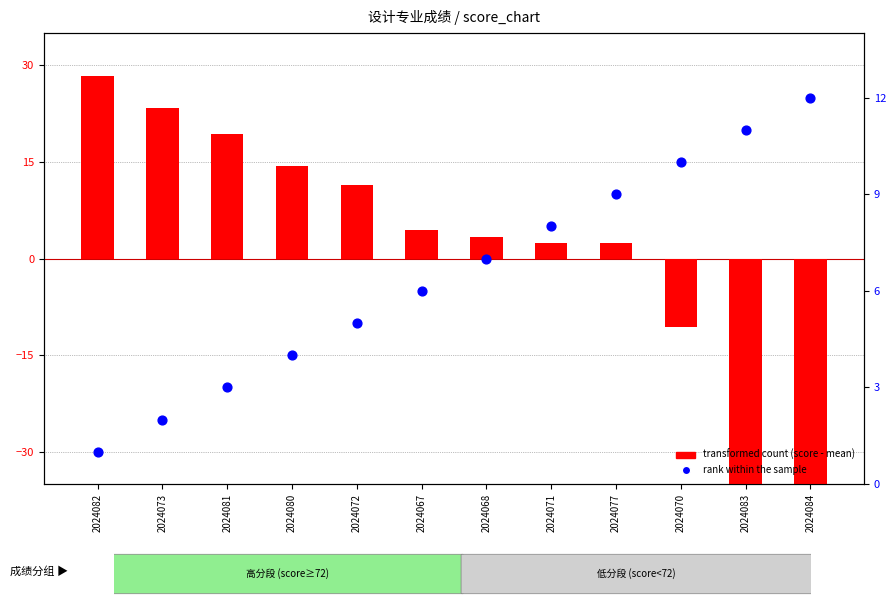

What is the total value across all series at 2024073?

25.4